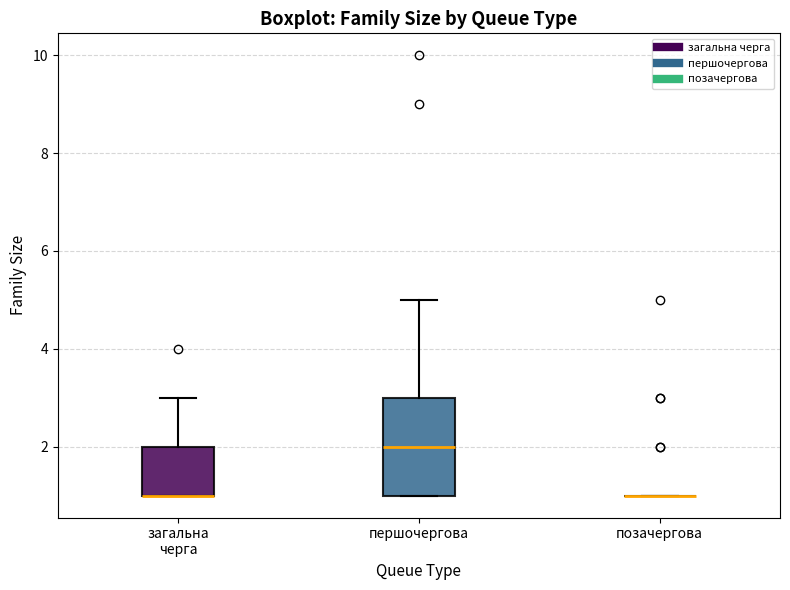

Which box is the tallest, from its lower edge to its upper edge?

першочергова